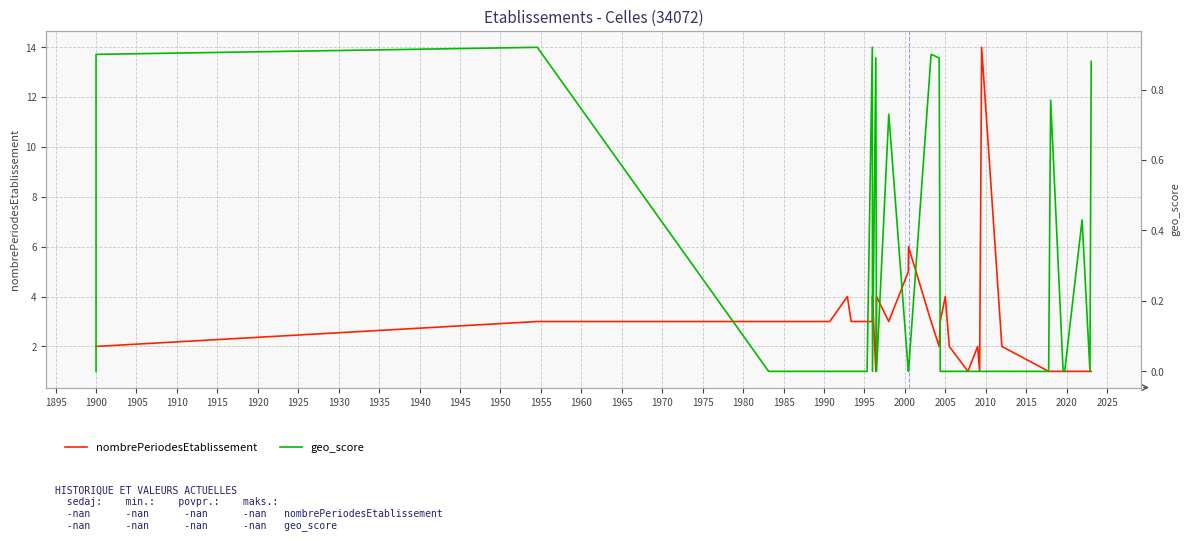

How many values in the nombrePeriodesEtablissement series exceed 3?

7